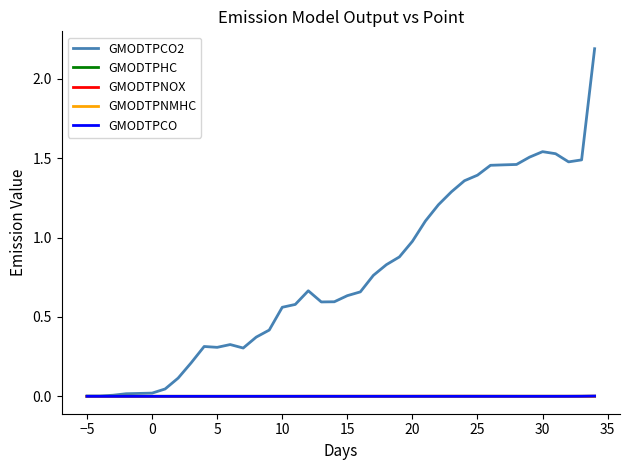

What is the maximum value shown in the chart?

2.2